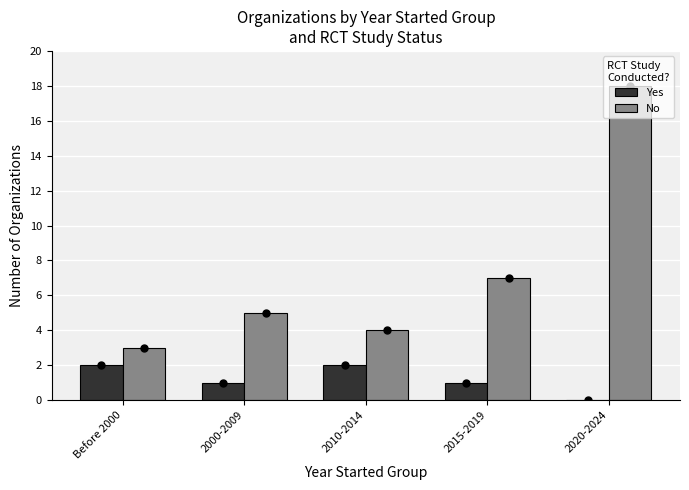

Which series has the largest range (max minus min)?

No